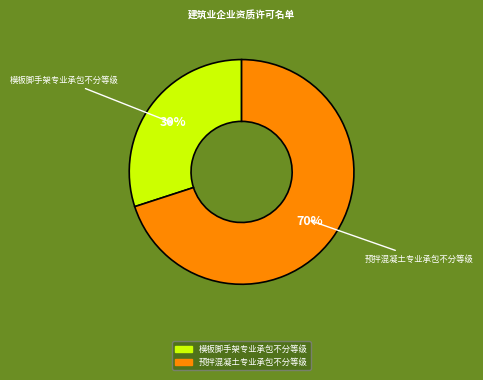

To the nearest percent, what portion does 预拌混凝土专业承包不分等级 represent?

70%